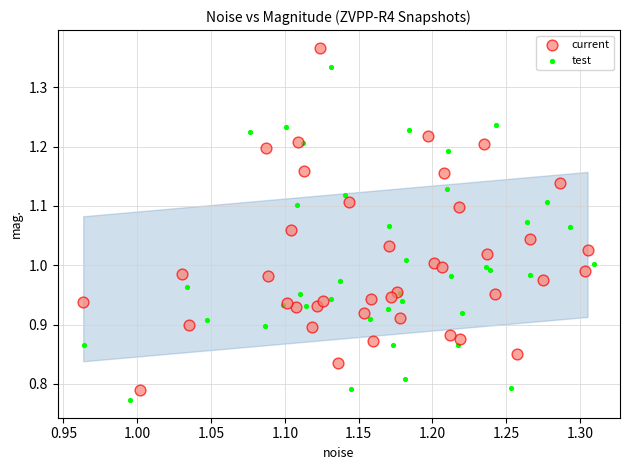

Which series reaches the maximum Y coordinate?

current